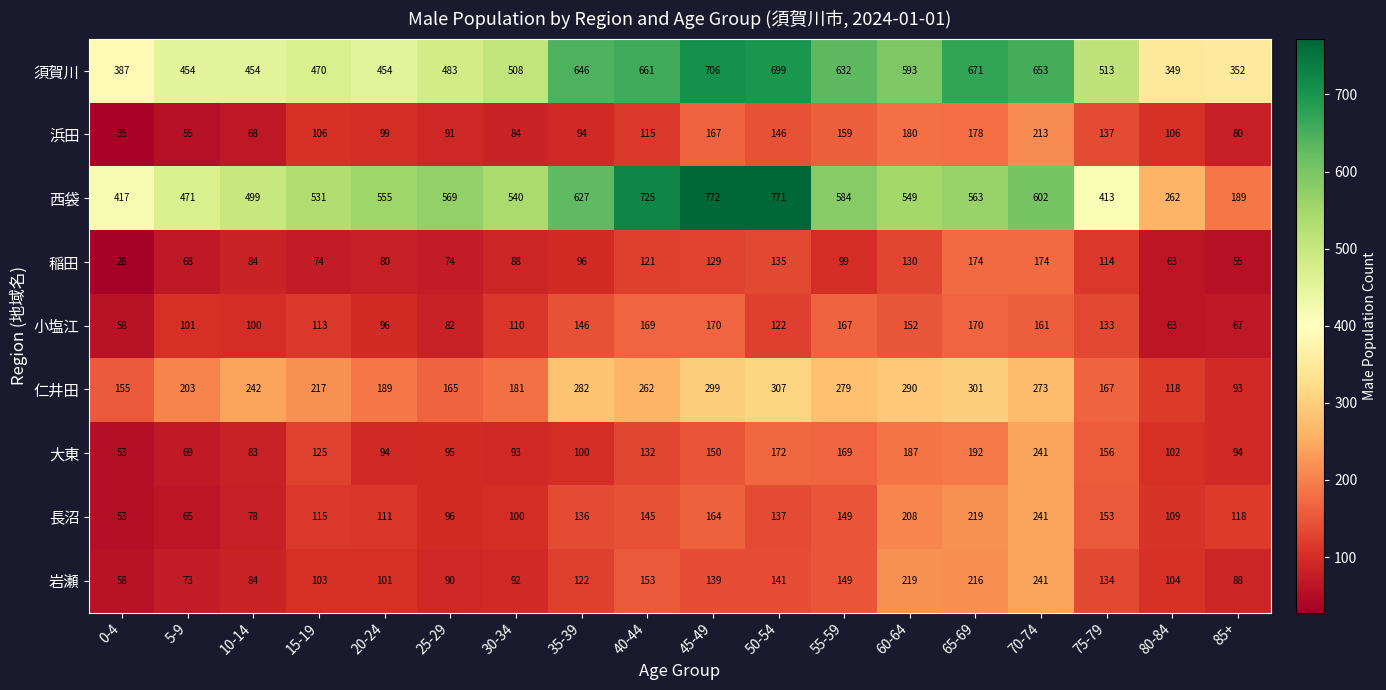

Which series has the largest total across all categories?

須賀川